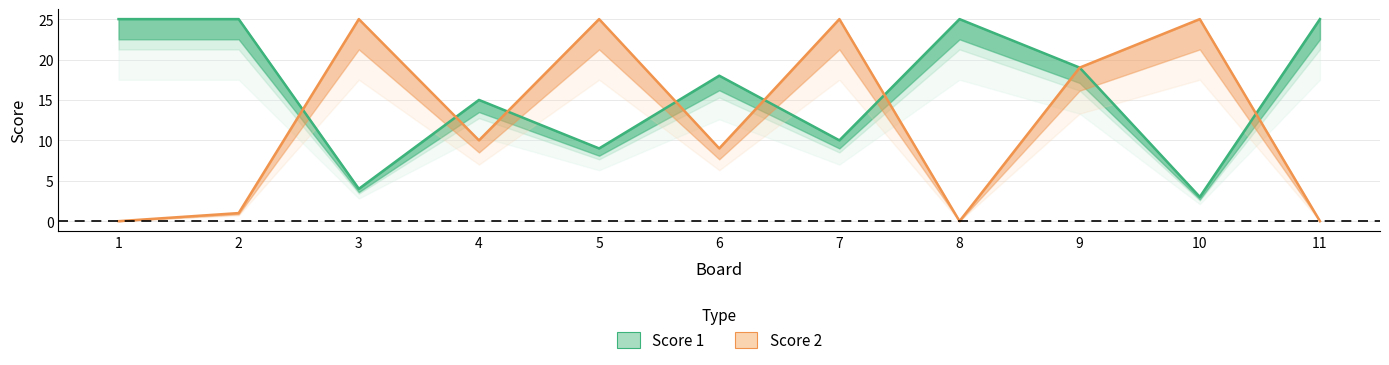

Where is the first local minimum for Score 1?

3